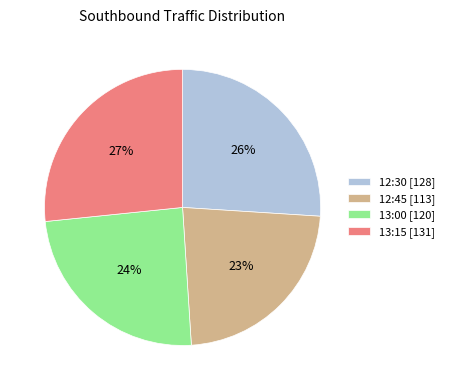

True or false: 13:00 accounts for 14% of the total.

False